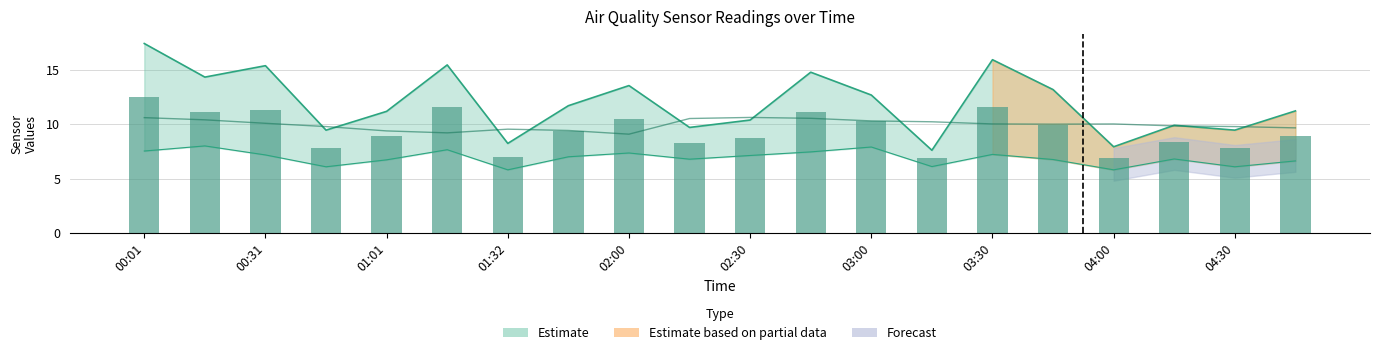

Does the chart contain stacked bars?

No